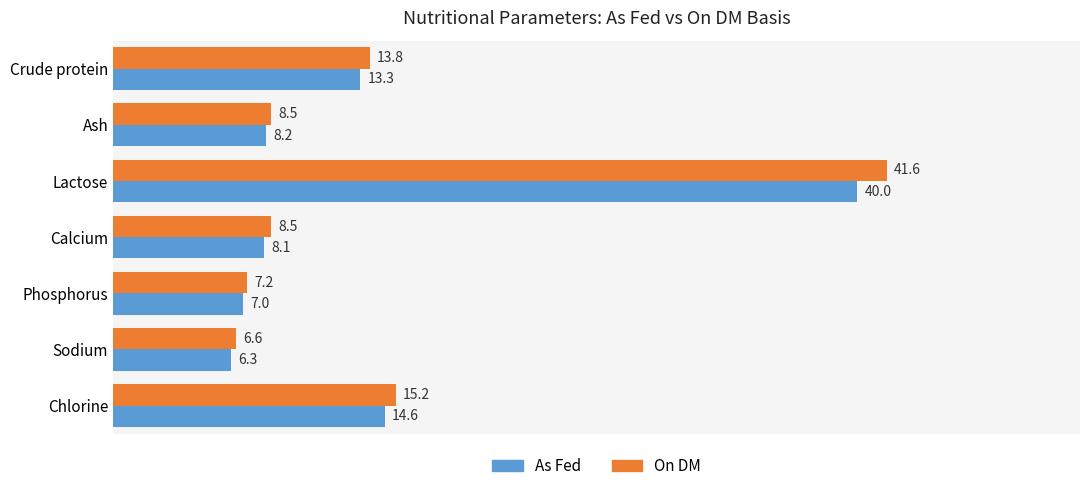

Which series has the largest total across all categories?

On DM